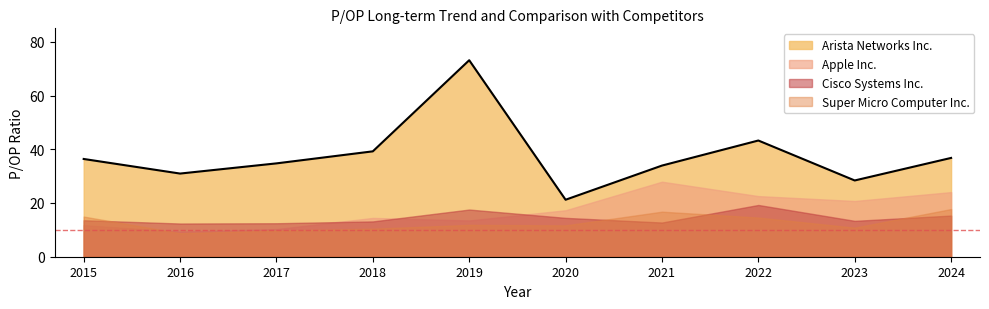

Which has a higher value, 2015 or 2024?

2024